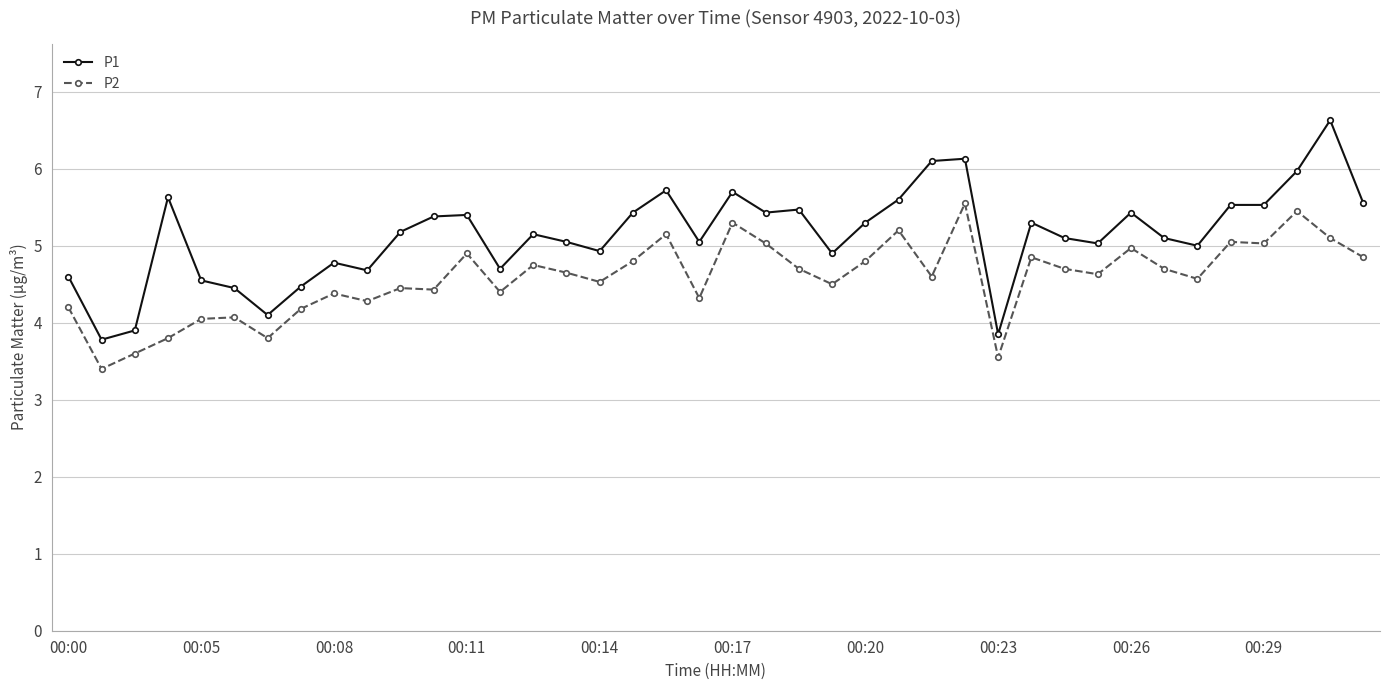

List the series in order of their overall mean, lowest first.

P2, P1